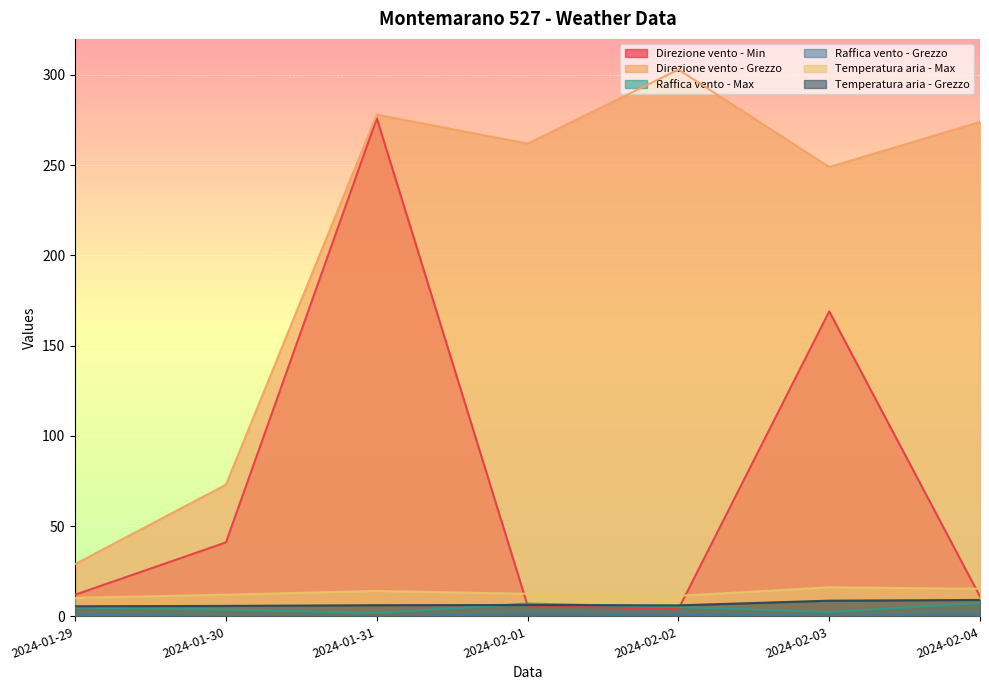

What is the difference between the second highest and second lowest values in the Direzione vento - Min series?

163.0